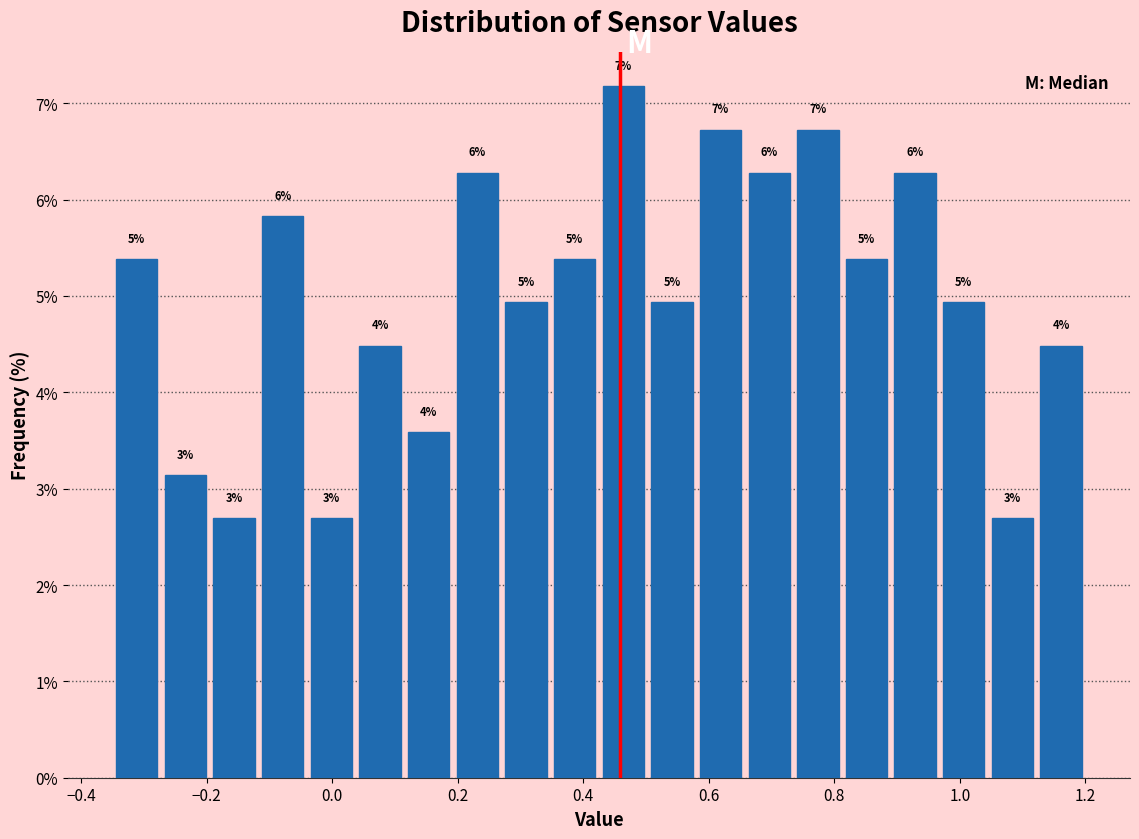

Read against the x-axis, roughly where is the centre of the tallest bar?

0.46